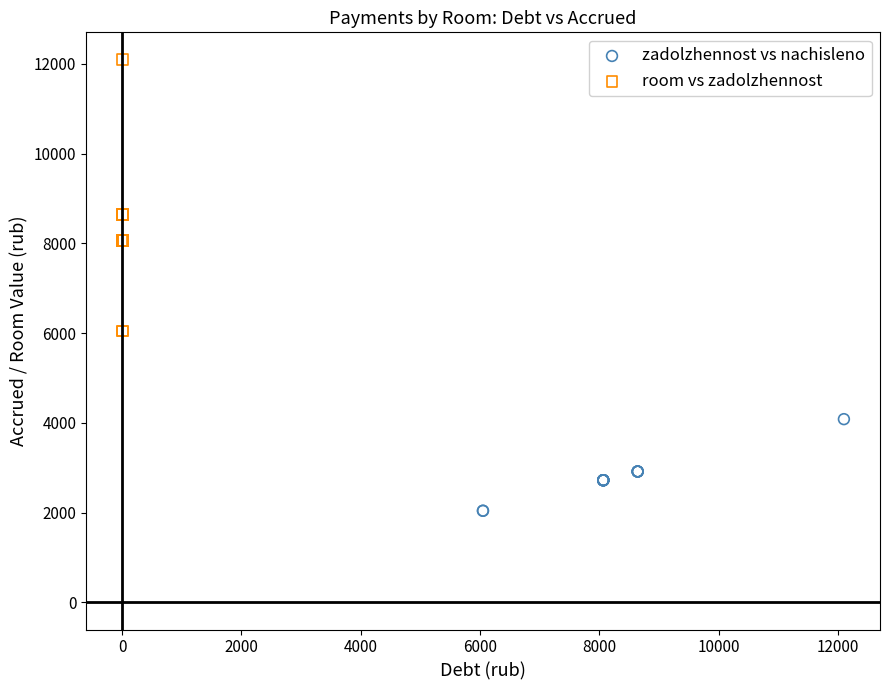

Which series contains the lowest Y value?

zadolzhennost vs nachisleno